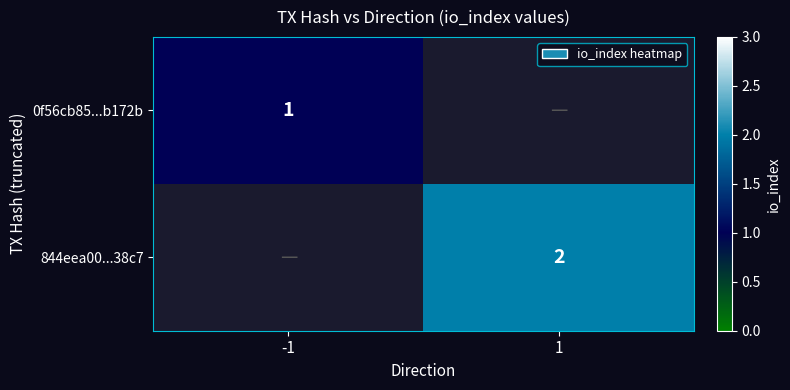

Which has a higher value, 1 or -1?

-1